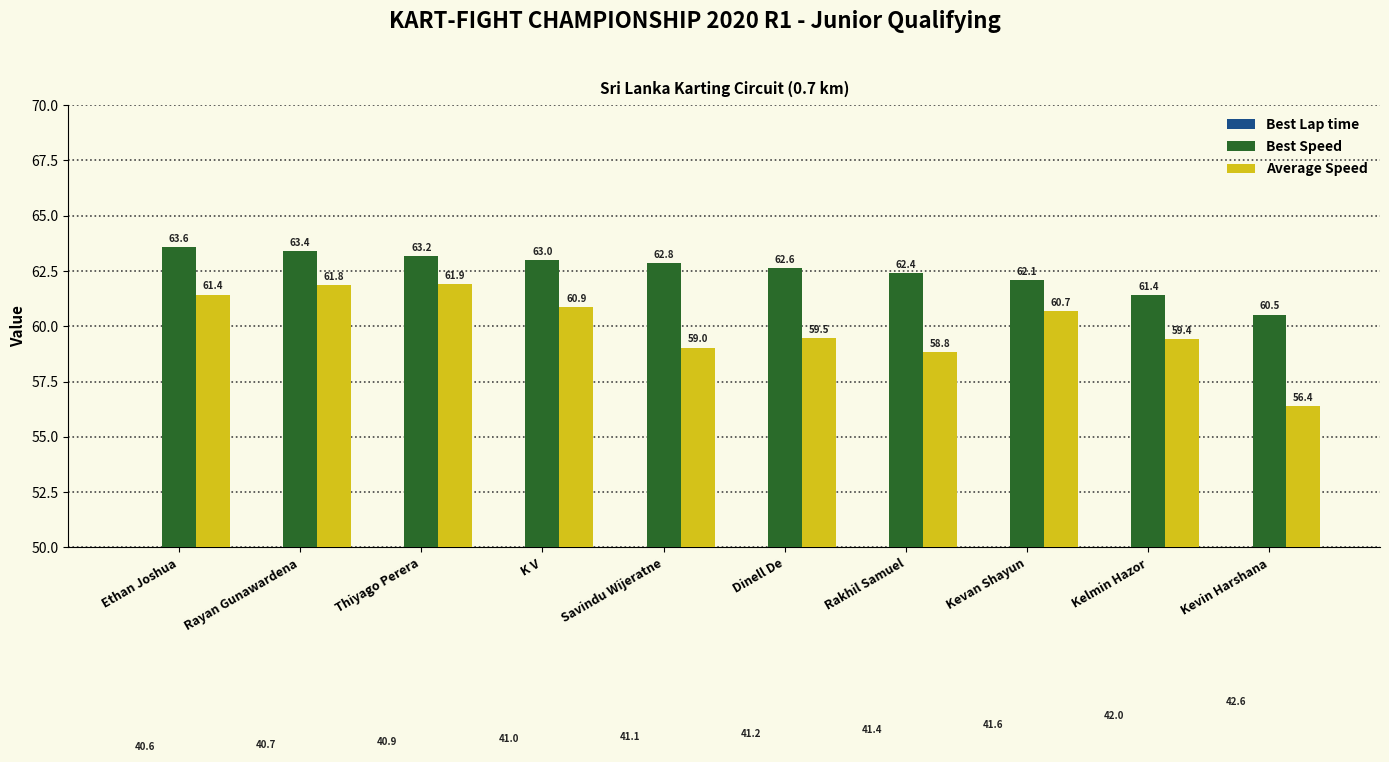

What is the difference between the second highest and second lowest values in the Average Speed series?

3.0